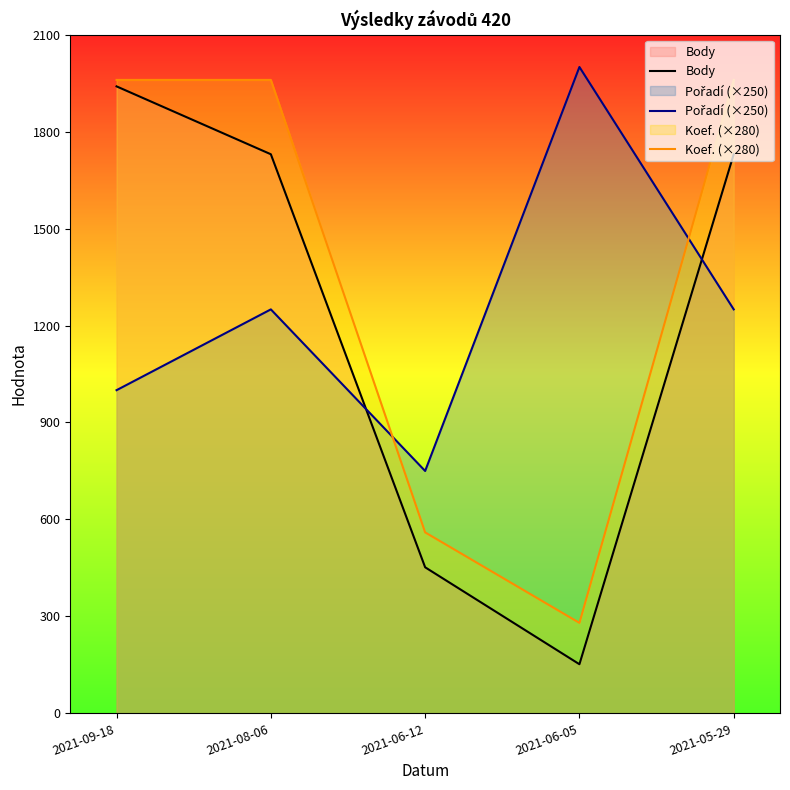

What are all the series names shown in the legend?

Body, Pořadí (×250), Koef. (×280)